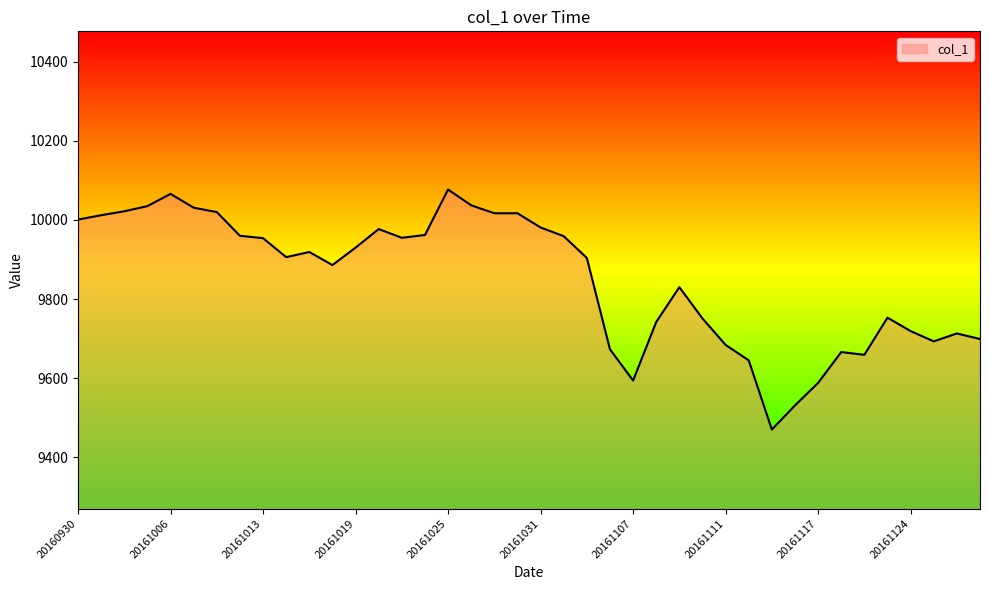

What is the difference between the maximum and minimum values?

607